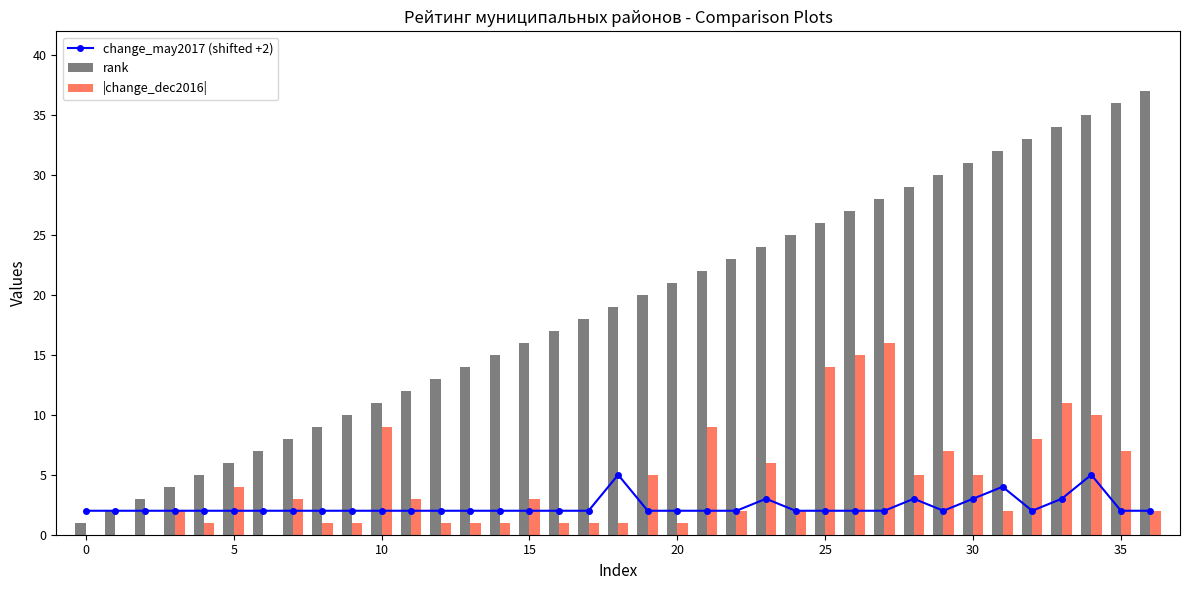

Is it true that |change_dec2016| equals 14 at 25?

True